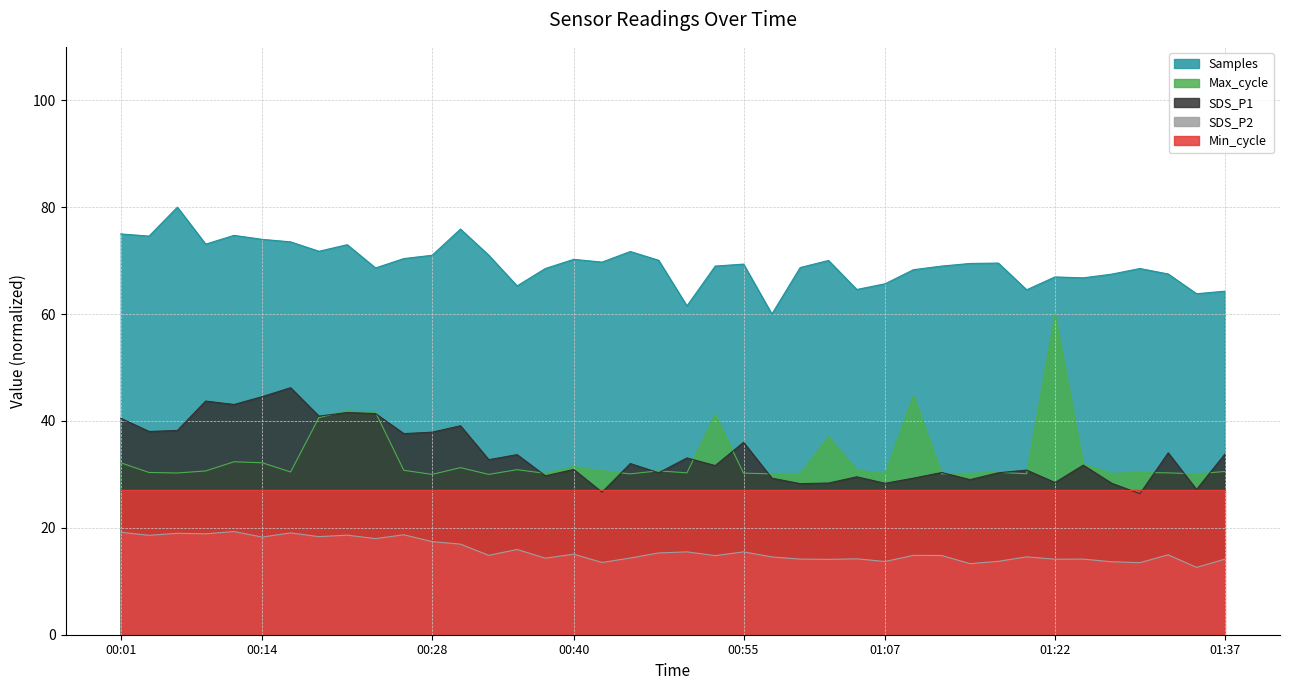

True or false: Max_cycle and Samples cross at least once.

False